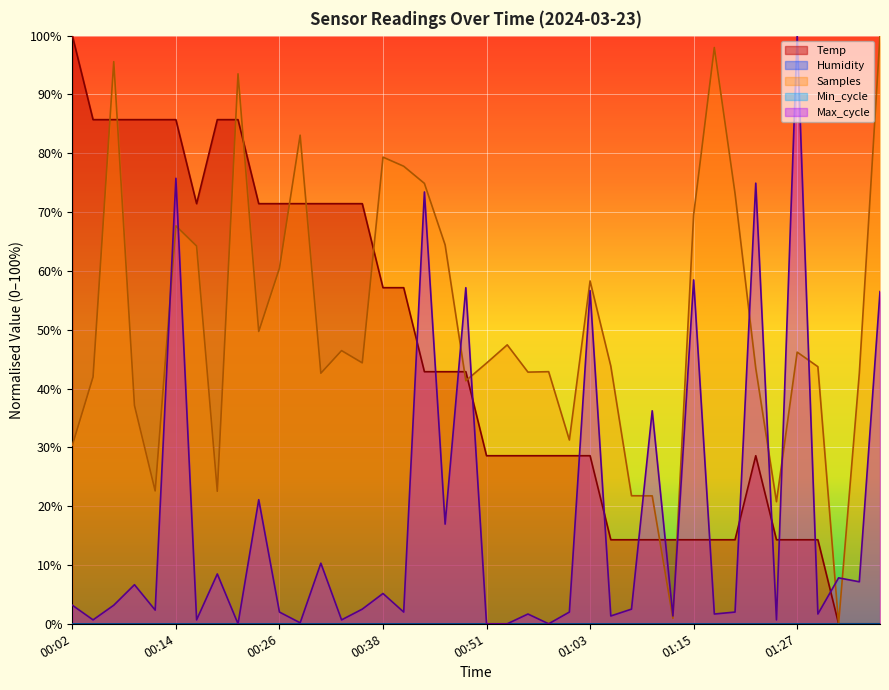

At which category does the chart reach its minimum across all series?

01:32